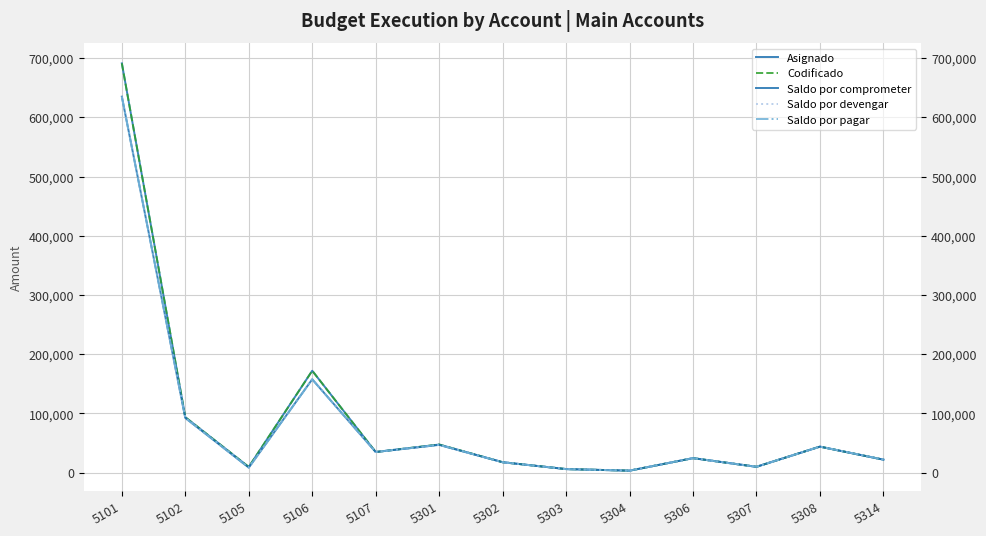

How many data points in Saldo por pagar are above 24630?

6